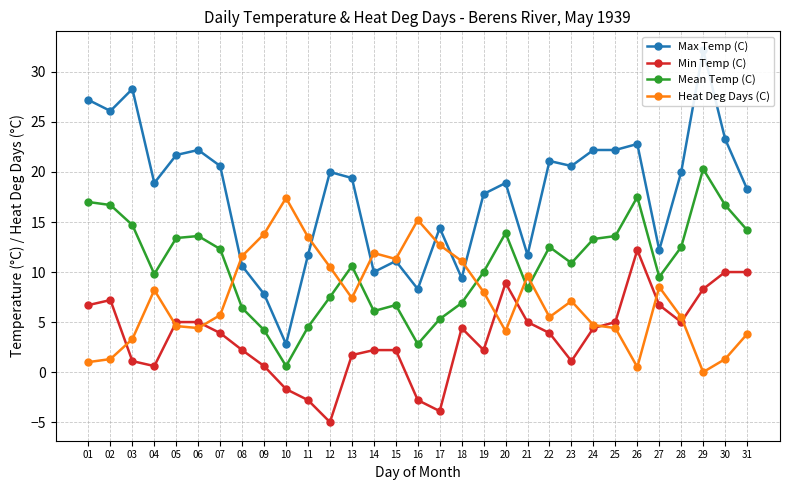

What are all the series names shown in the legend?

Max Temp (C), Min Temp (C), Mean Temp (C), Heat Deg Days (C)